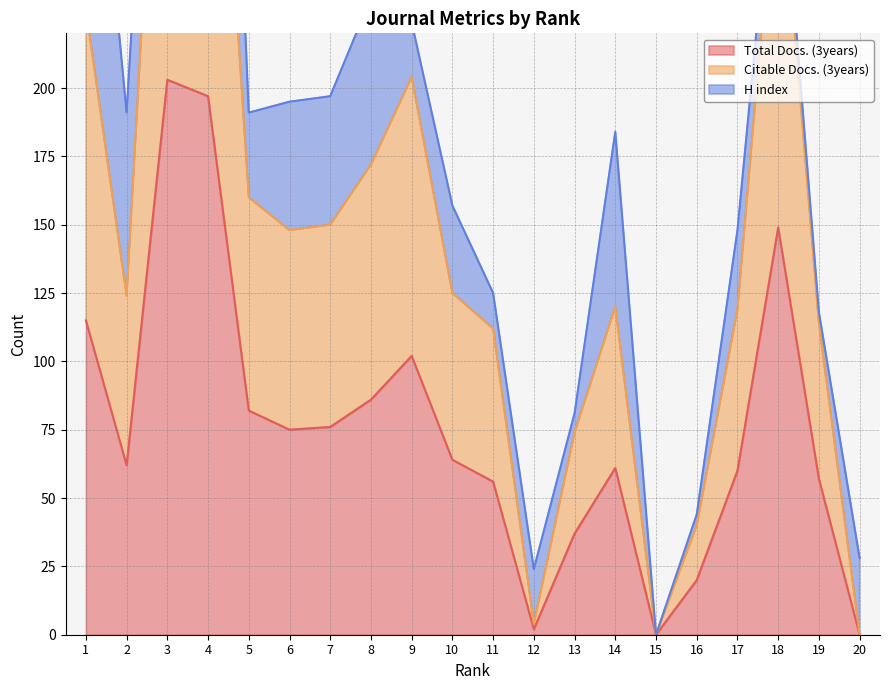

The Citable Docs. (3years) series shows 75 at 14. True or false?

False